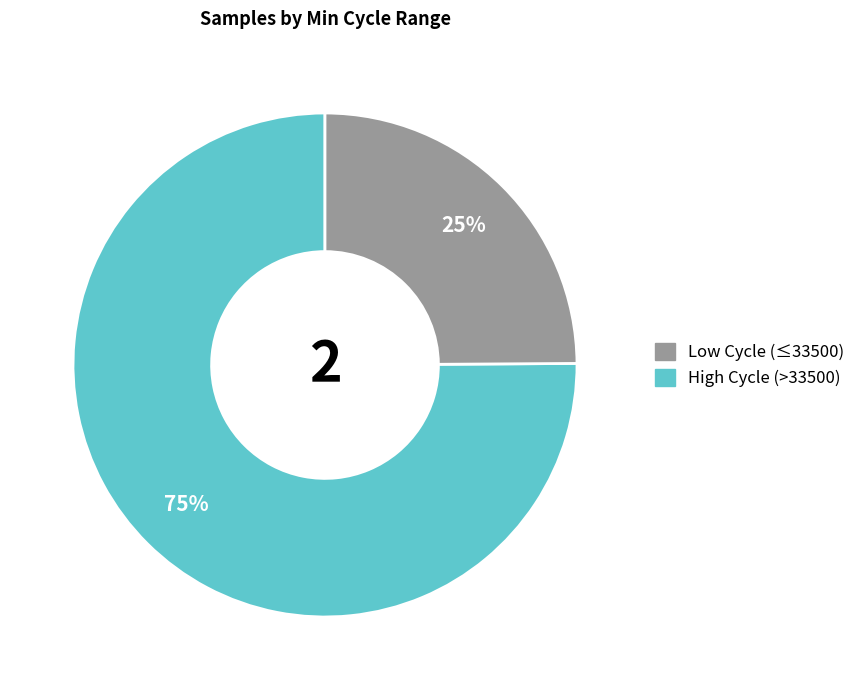

Is there any slice that represents more than half of the pie?

Yes